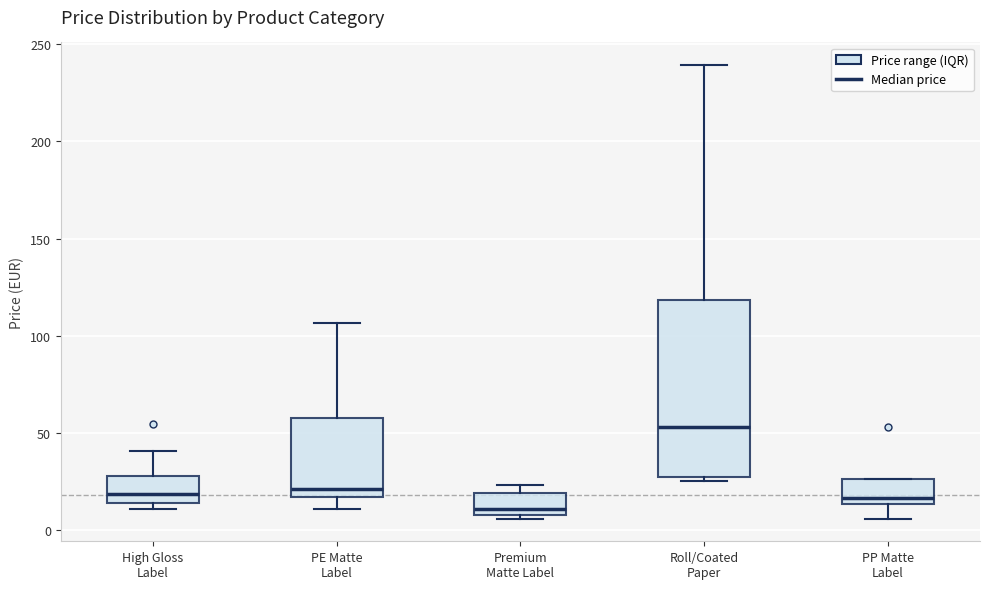

Which box's median line is the lowest?

Premium Matte Label